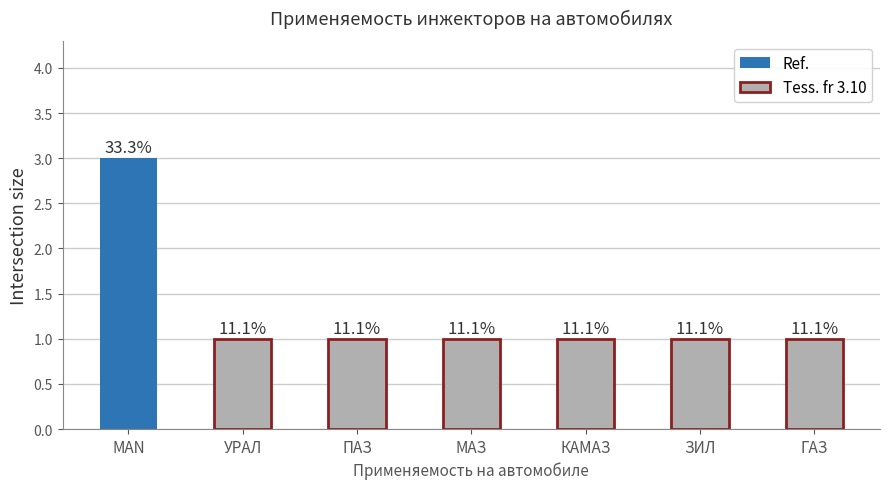

Are the bars grouped side by side (vs. stacked)?

No